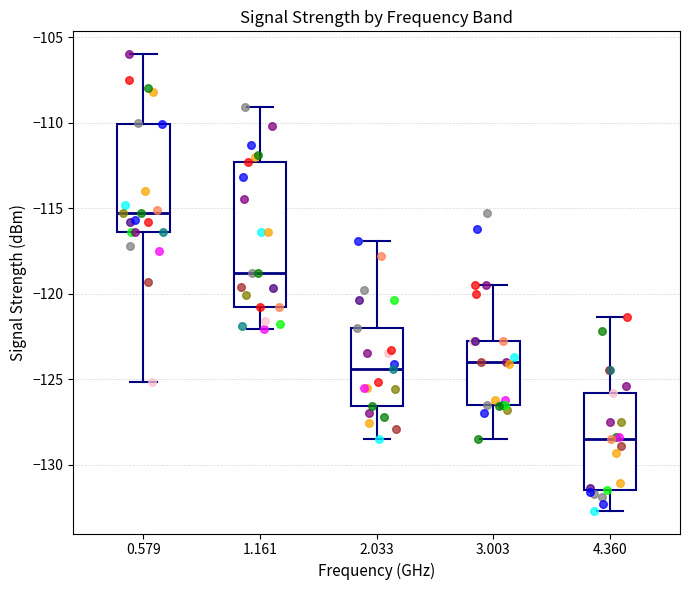

Which box has the highest median line?

0.579